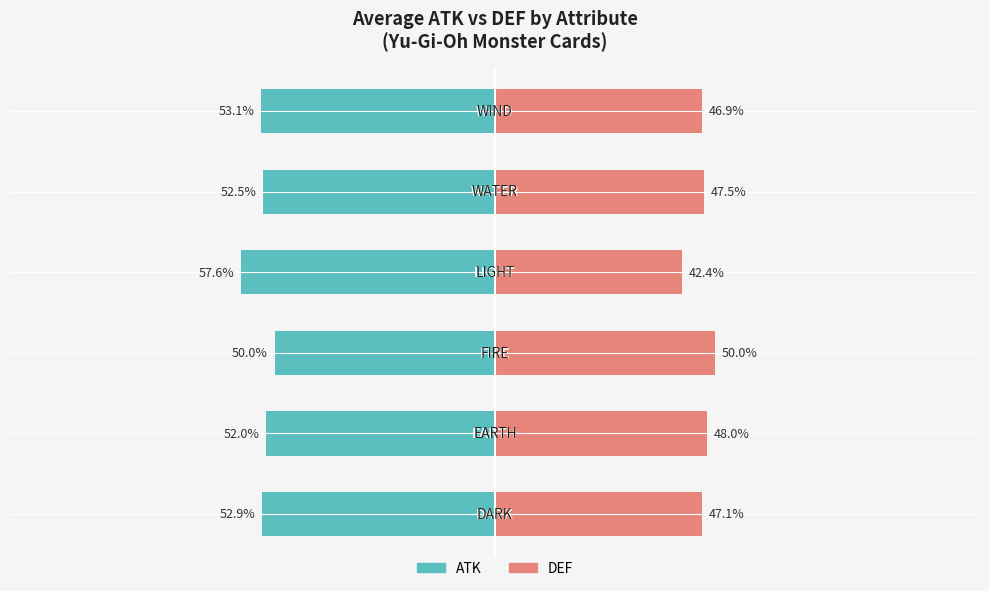

What is the value of the DEF bar at the 5th from the left?

47.5